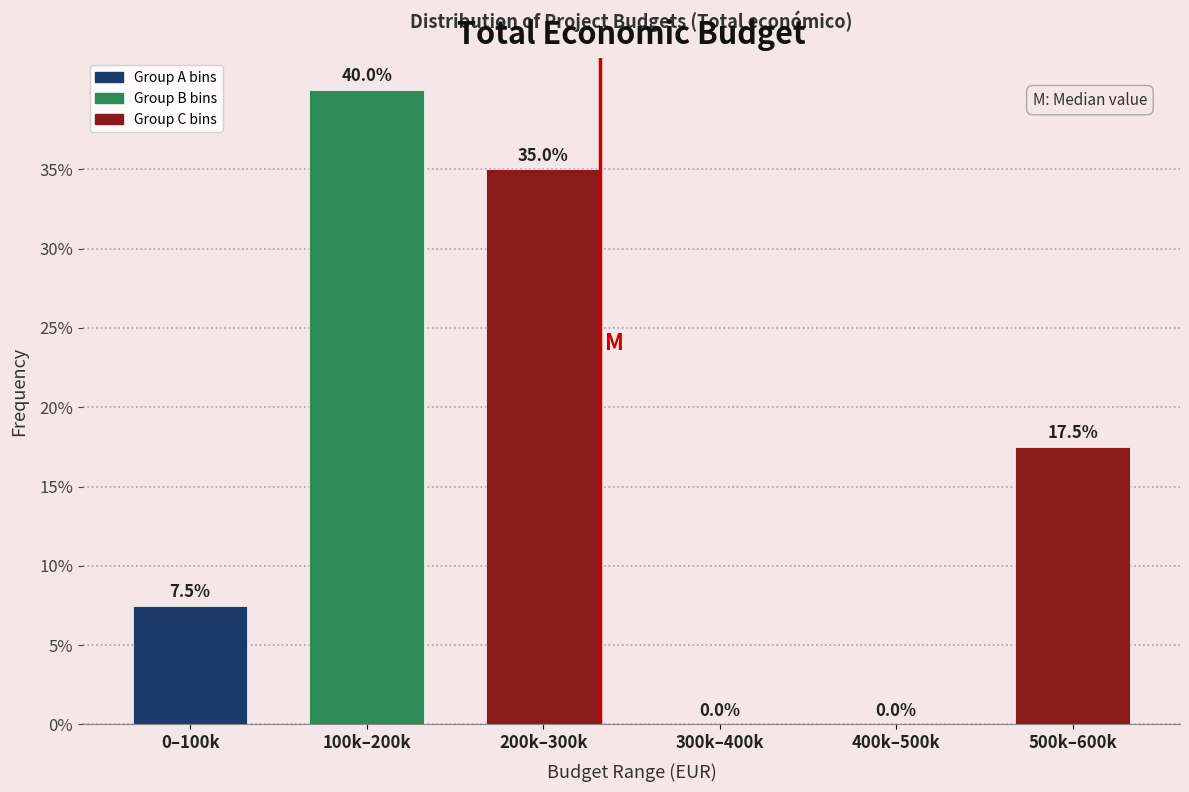

Reading left to right, list all the values displayed in this chart.

0–100k=7.5	100k–200k=40.0	200k–300k=35.0	300k–400k=0.0	400k–500k=0.0	500k–600k=17.5